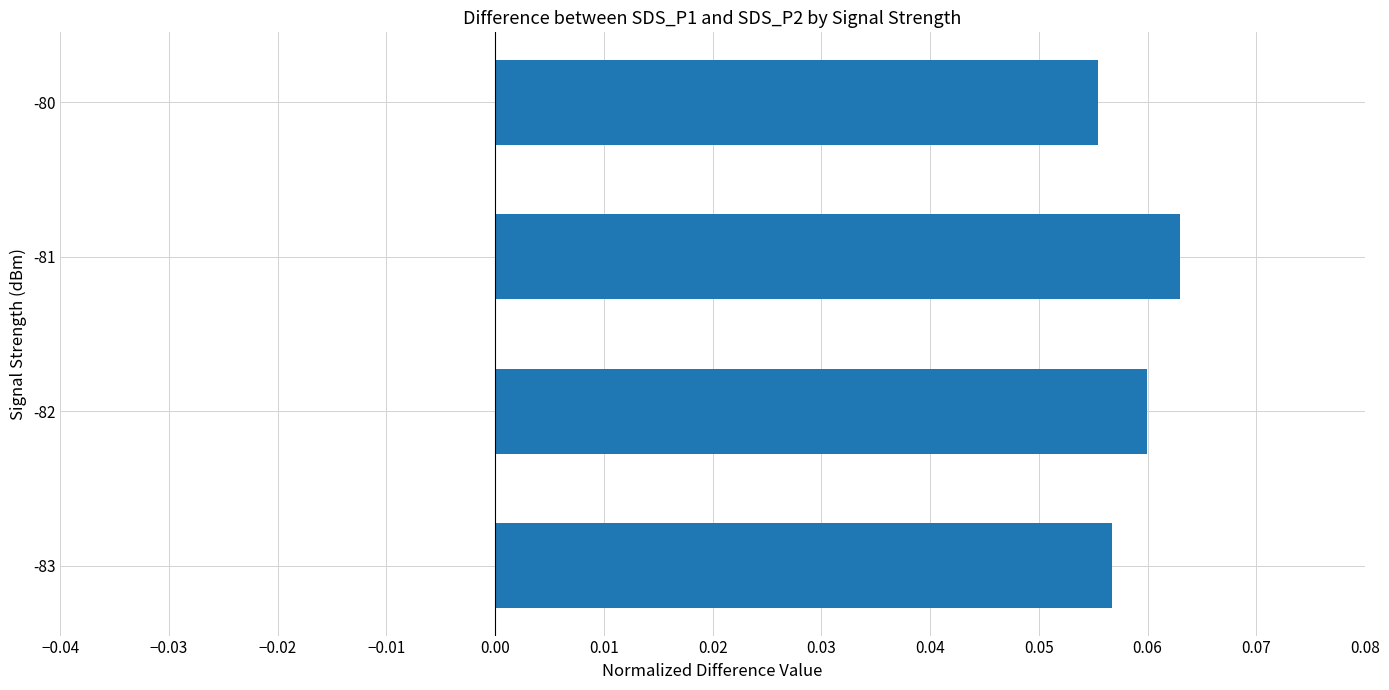

Rank the categories by value from lowest to highest.

-80, -83, -82, -81